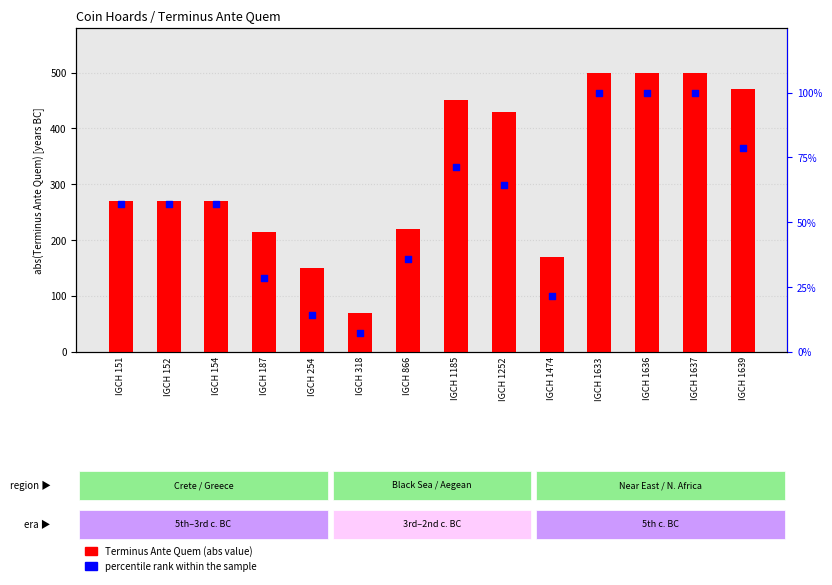

Is the value of percentile rank within sample at IGCH 1185 greater than the value of Terminus Ante Quem (abs) at IGCH 866?

No